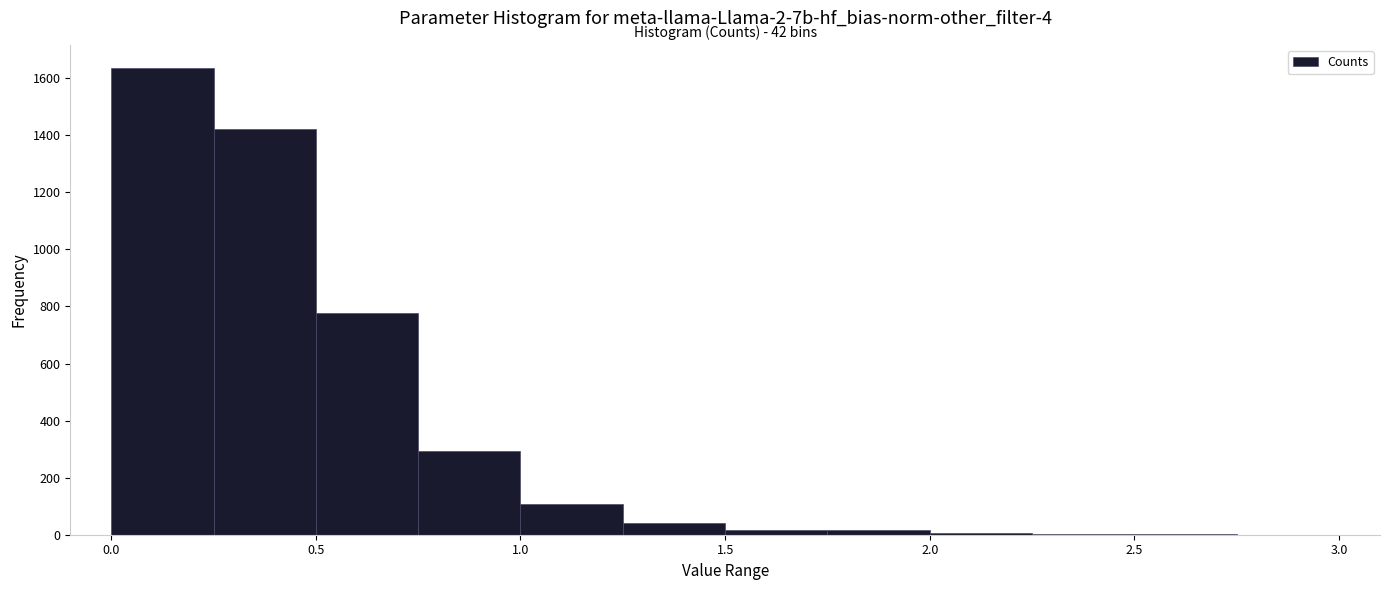

Over which range of the x-axis is the bar tallest?

0.00 to 0.25